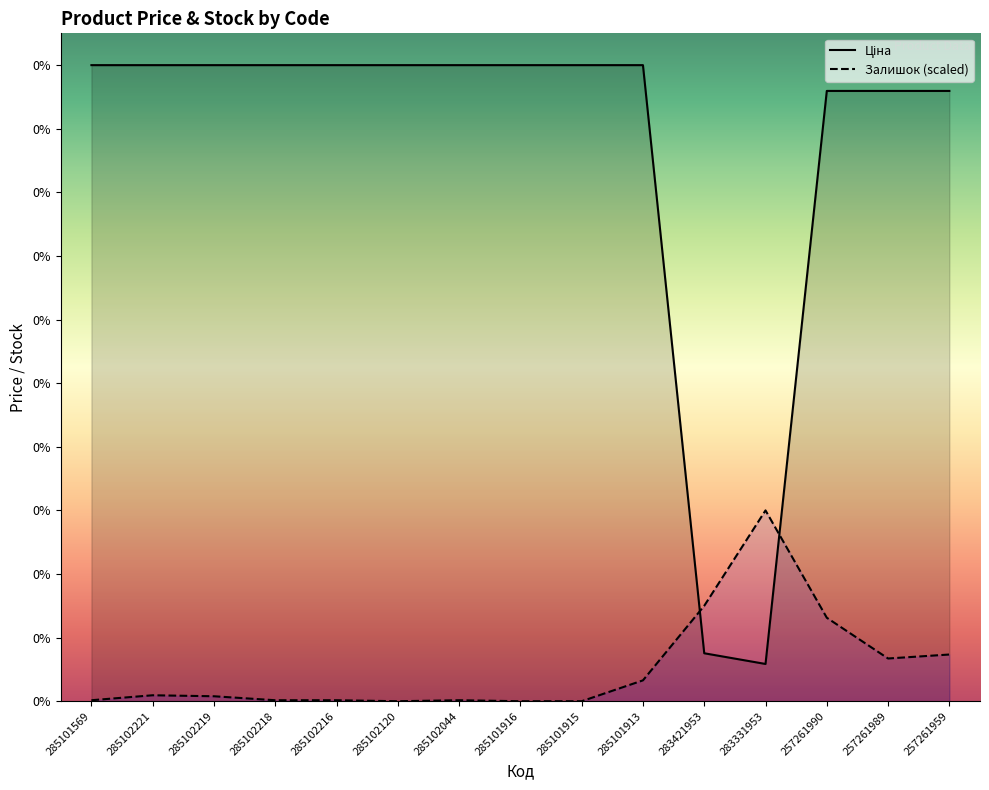

The Залишок (scaled) series shows 1145.6 at 285101915. True or false?

False